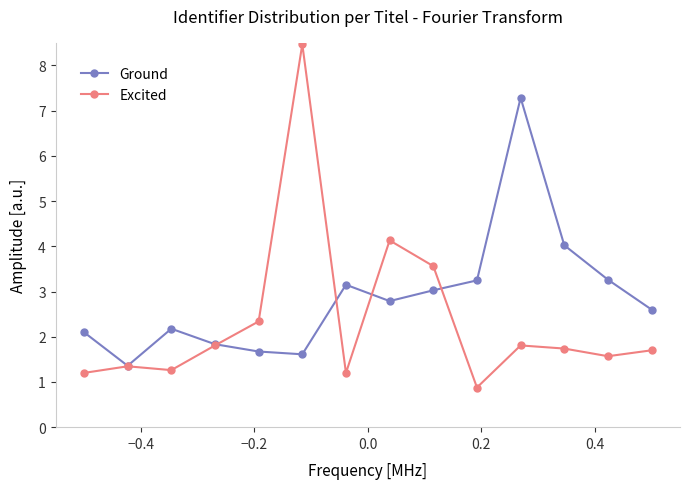

Which series has the largest total across all categories?

Ground